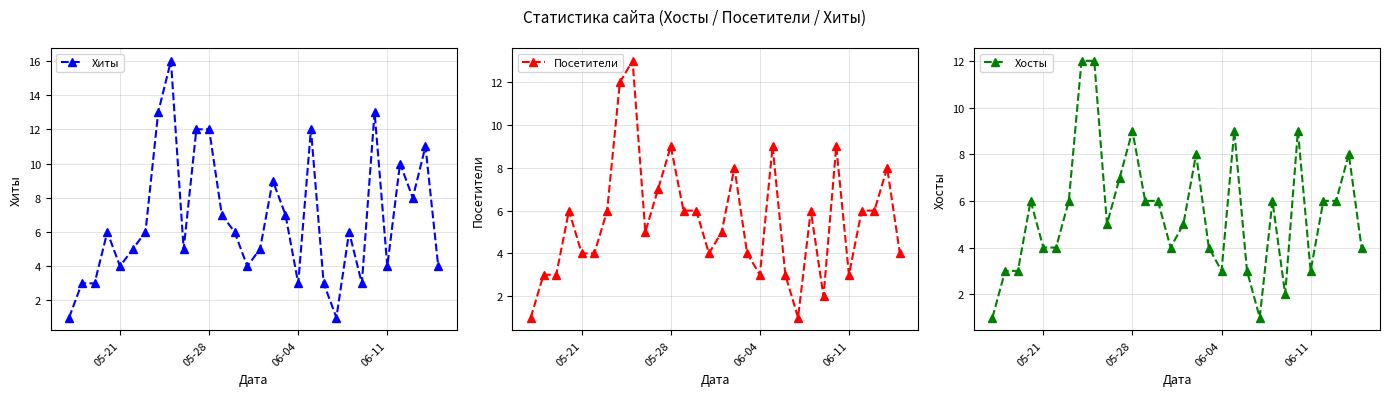

Is it true that Посетители equals 7 at 05-21?

False